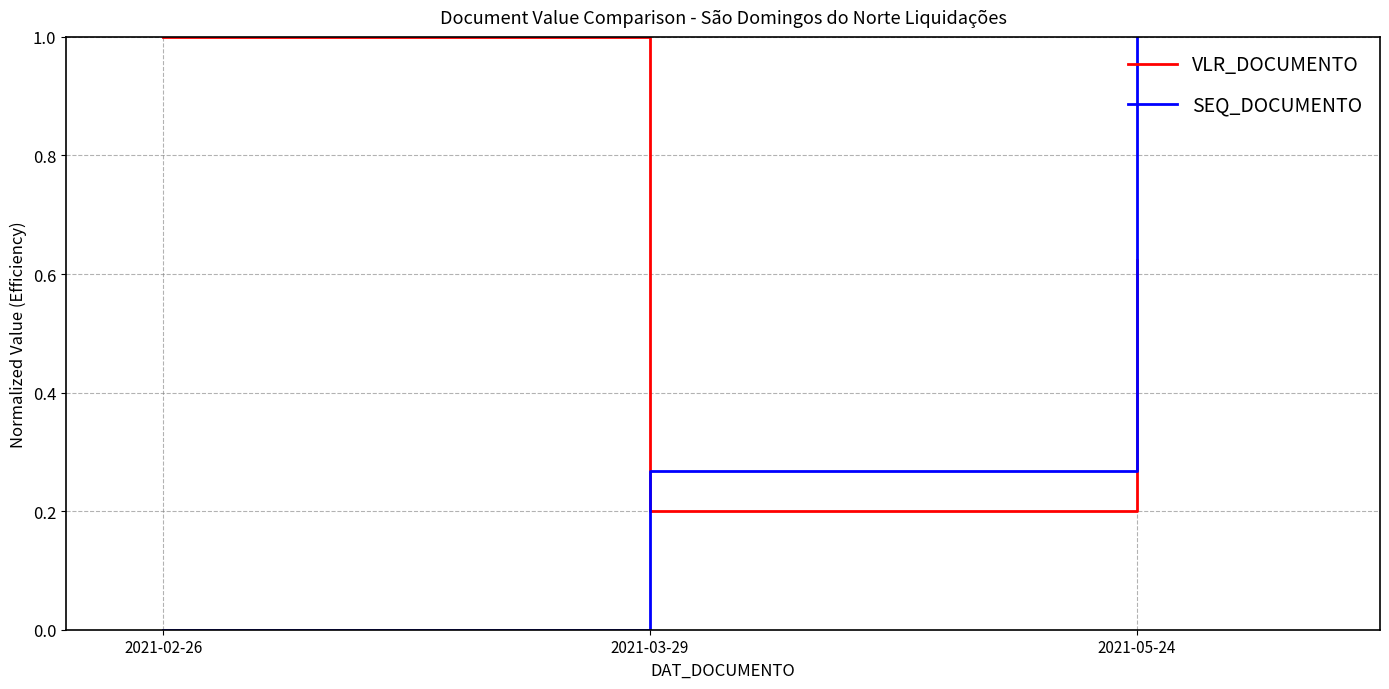

What is the difference between the highest and lowest values at 2021-05-24?

0.4